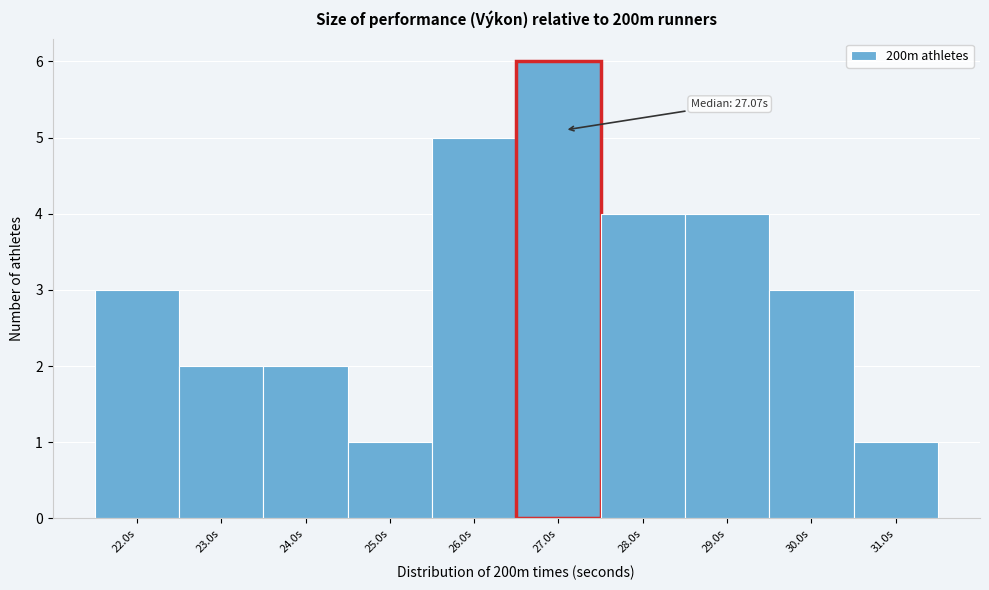

Over which range of the x-axis is the bar tallest?

26.5 to 27.5